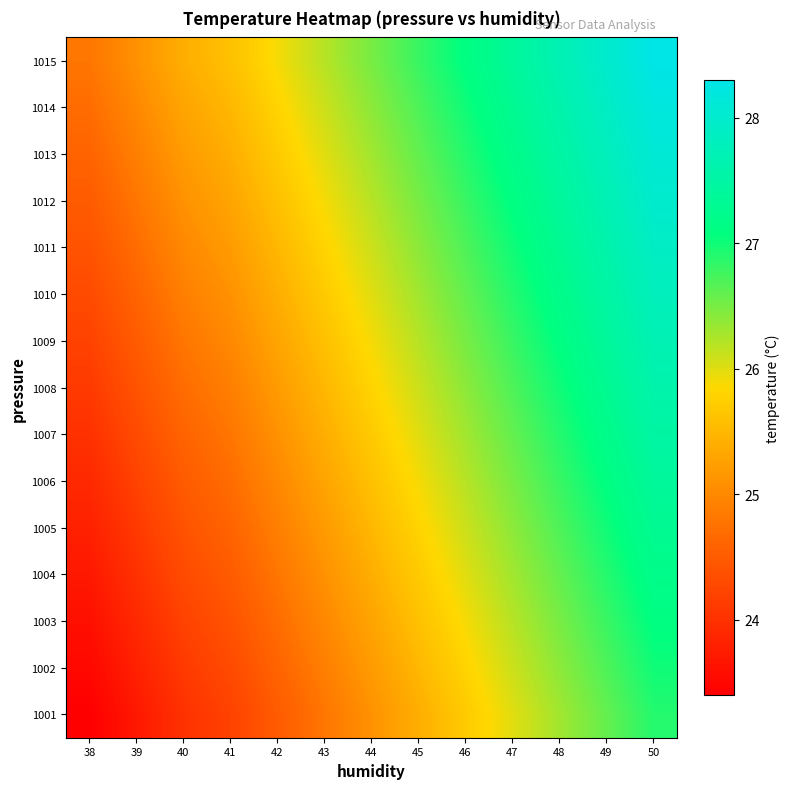

What is the maximum value shown in the chart?

28.3